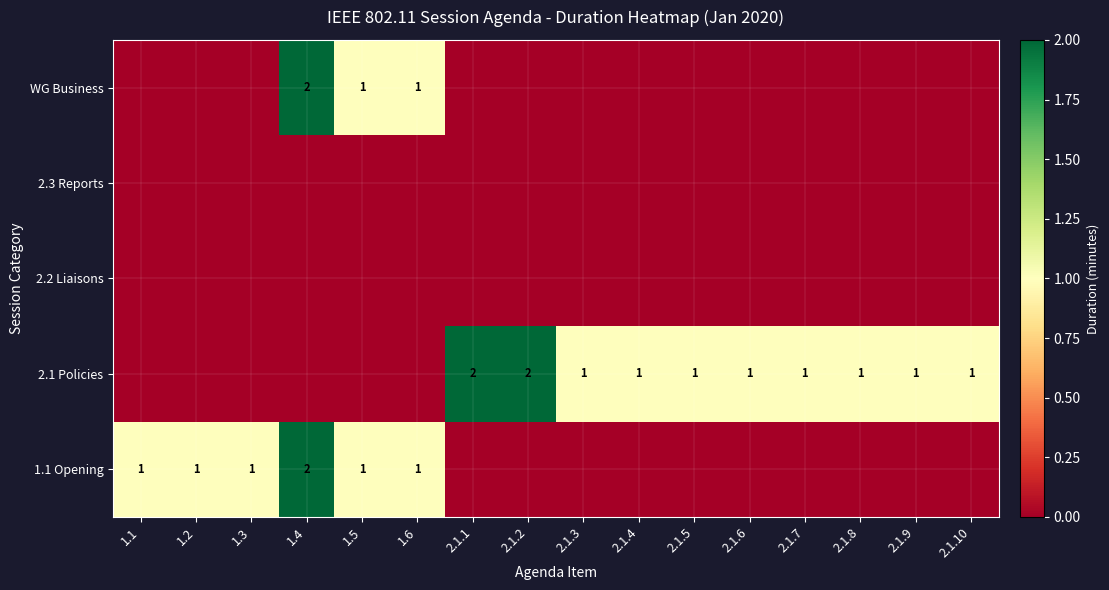

Is it true that 2.1 Policies equals 1 at 2.1.10?

True